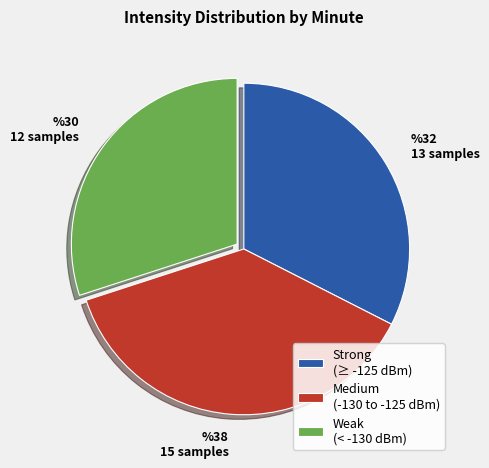

Does any single category account for the majority?

No